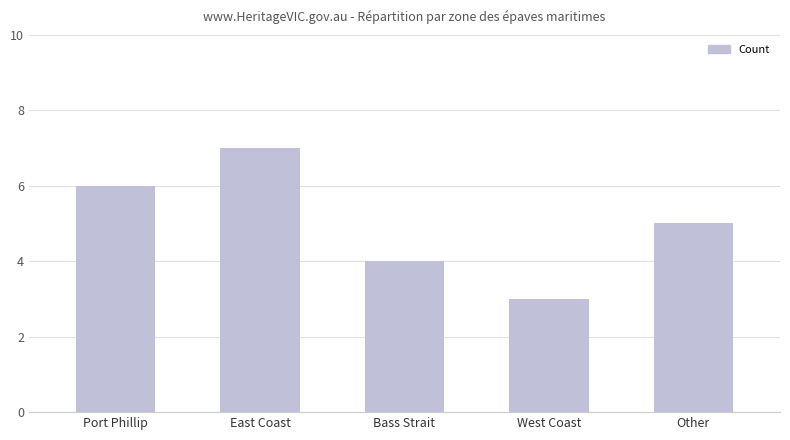

What is the greatest value displayed?

7